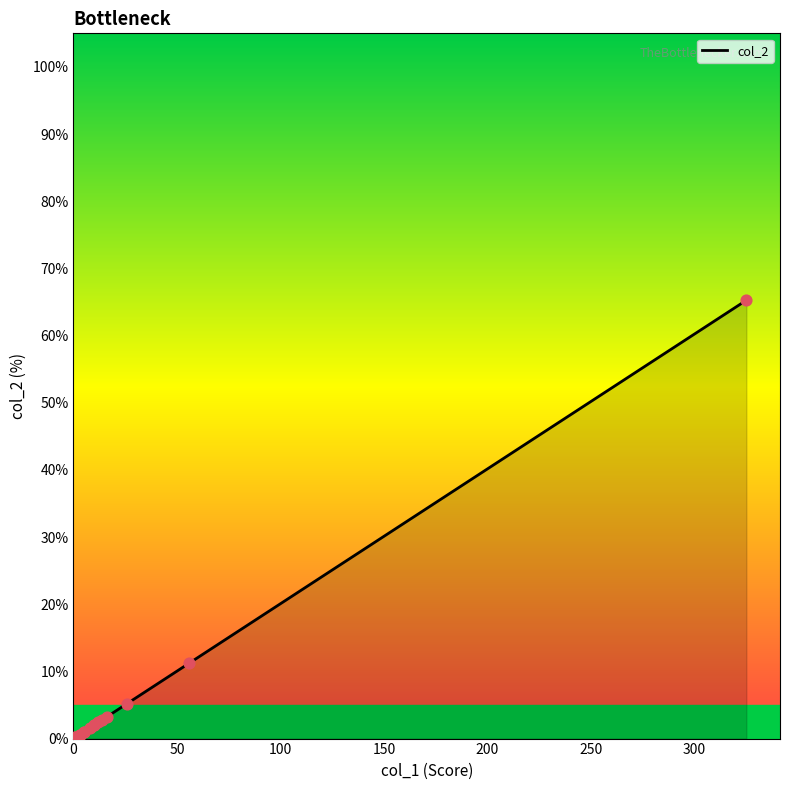

Between 300 and 100, which is larger?

300